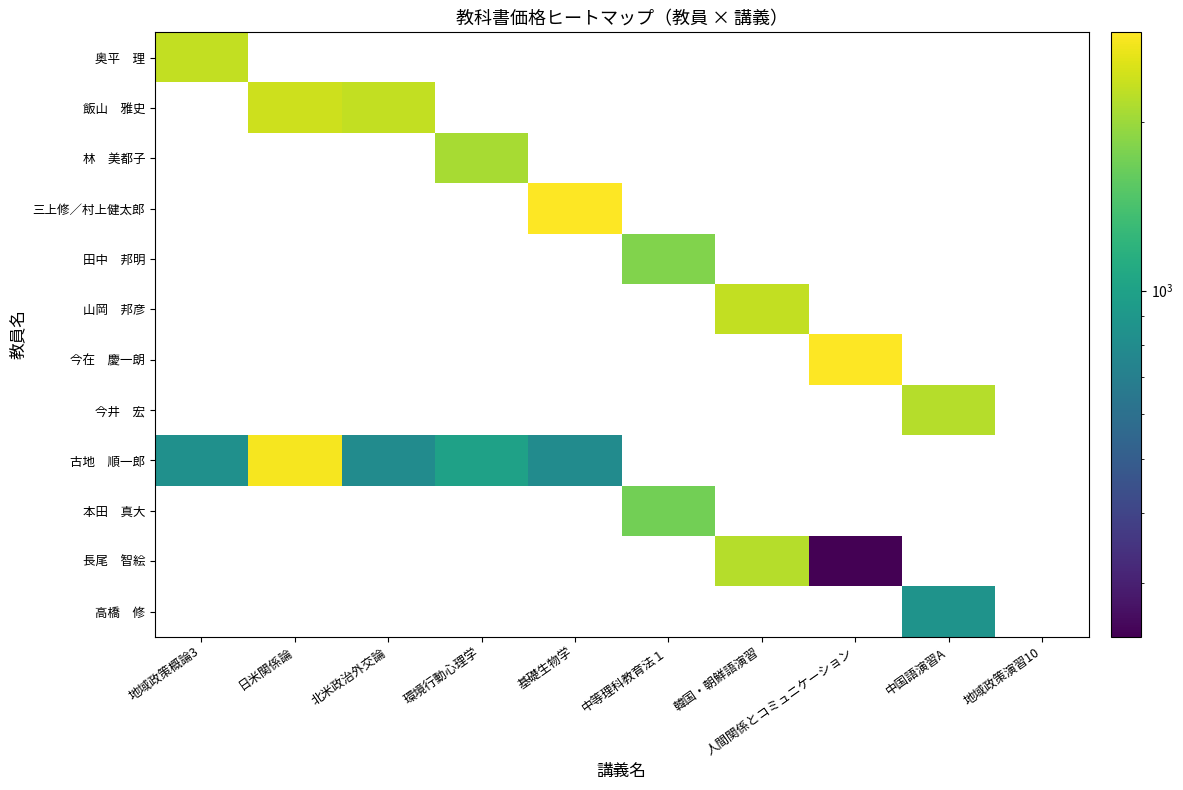

How many distinct data groups are displayed?

12